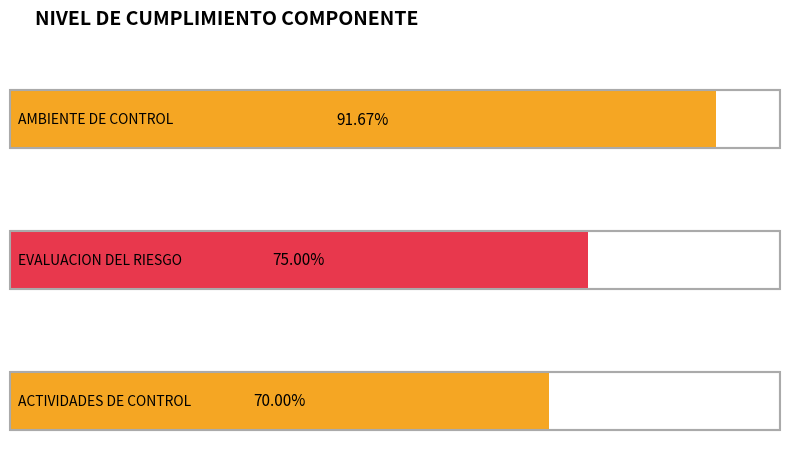

Reading left to right, transcribe all the data shown in this chart.

AMBIENTE DE CONTROL=0.9	EVALUACION DEL RIESGO=0.8	ACTIVIDADES DE CONTROL=0.7